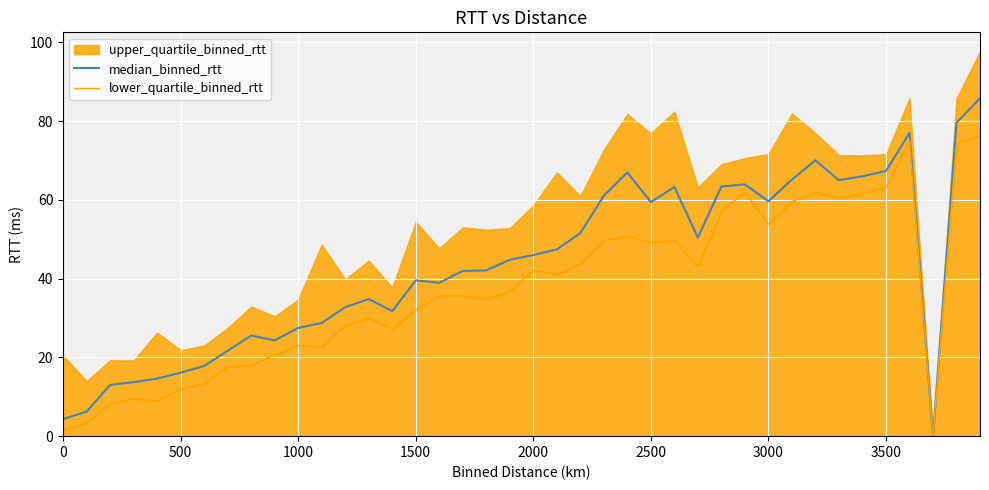

True or false: median_binned_rtt and lower_quartile_binned_rtt cross at least once.

False